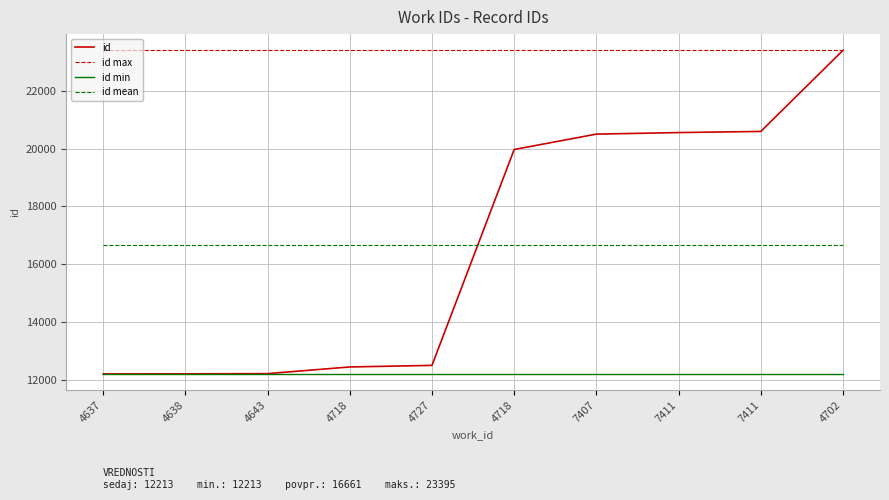

Reading right to left, transcribe all the data shown in this chart.

id: 23395.0	20591.0	20552.0	20498.0	19967.0	12507.0	12452.0	12222.0	12214.0	12213.0
id max: 23395.0	23395.0	23395.0	23395.0	23395.0	23395.0	23395.0	23395.0	23395.0	23395.0
id min: 12213.0	12213.0	12213.0	12213.0	12213.0	12213.0	12213.0	12213.0	12213.0	12213.0
id mean: 16661.1	16661.1	16661.1	16661.1	16661.1	16661.1	16661.1	16661.1	16661.1	16661.1